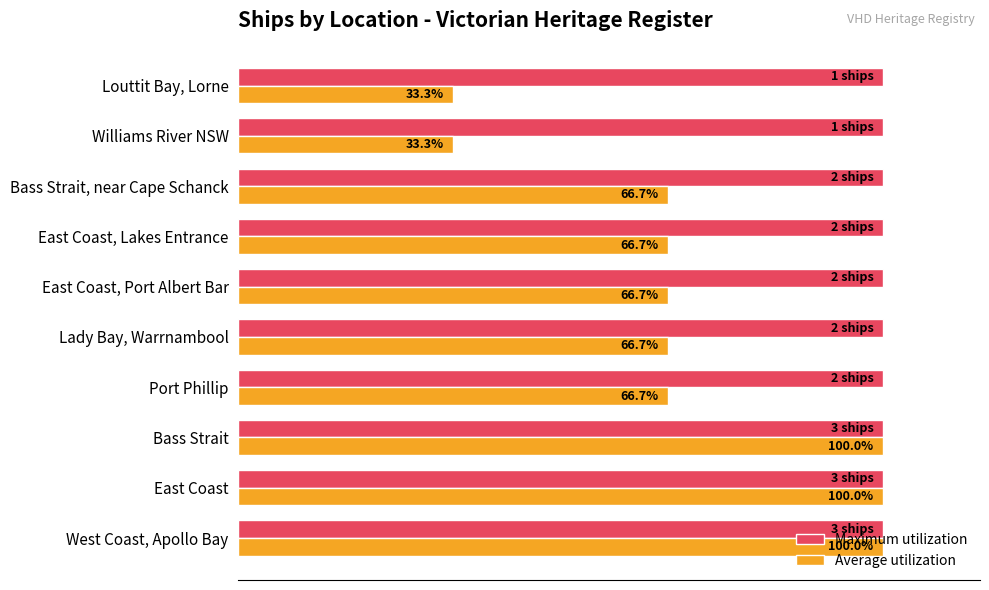

Rank the series by their average value, from highest to lowest.

Maximum utilization, Average utilization